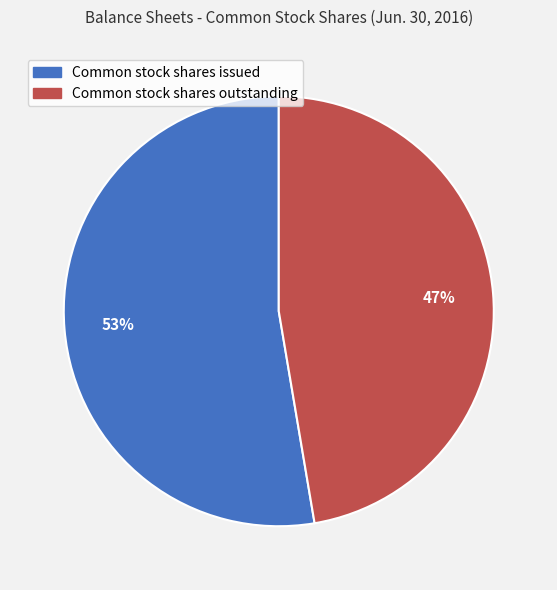

What percentage is the Common stock shares outstanding slice, to the nearest percent?

47%